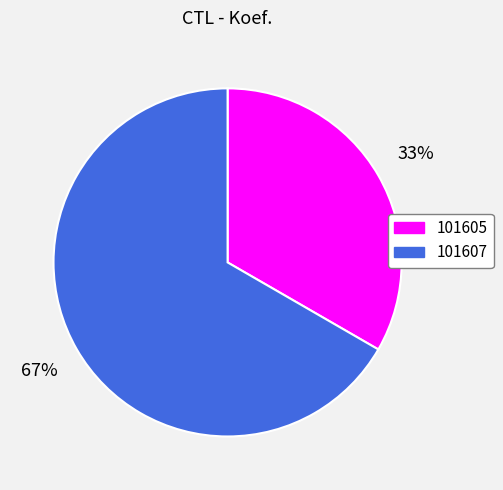

Is 101605 the majority of the pie?

No